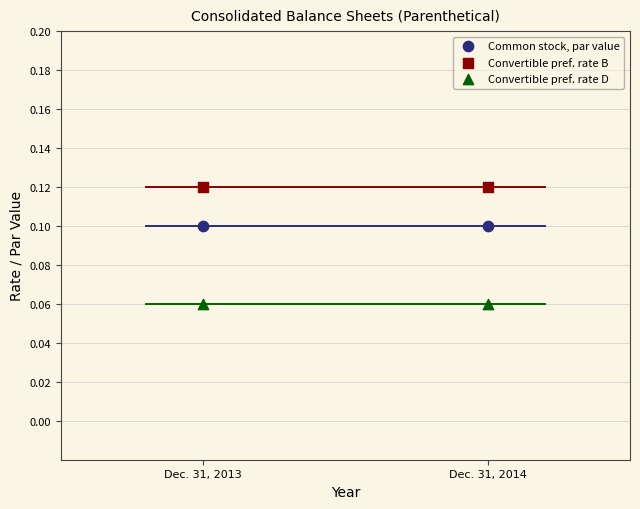

Across all data points, what is the average X value?

2013.5